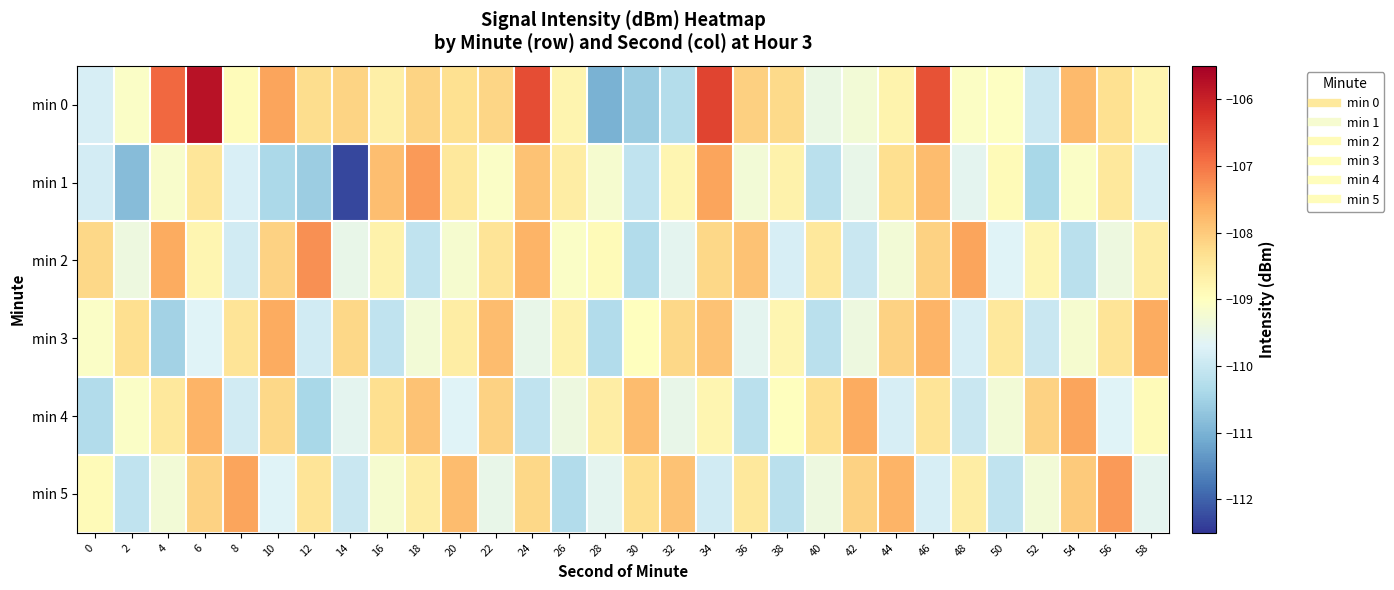

At 30, list the series in order from largest to smallest.

min 4, min 5, min 3, min 1, min 2, min 0